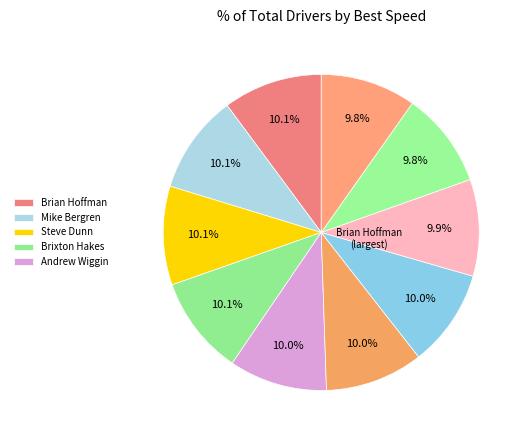

Count the number of slices in the pie.

10